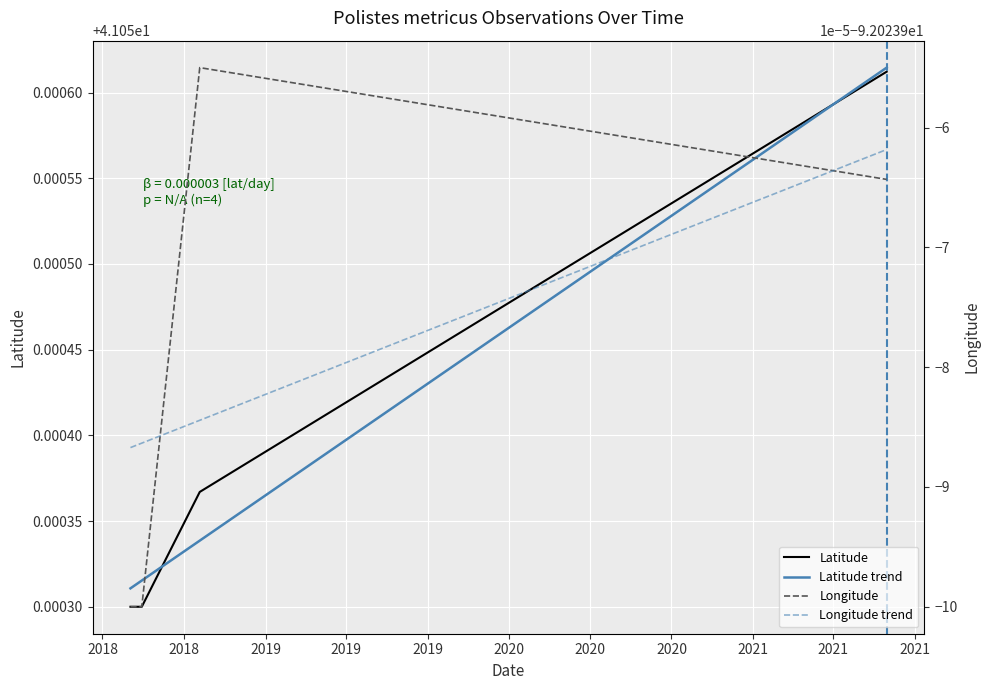

What is the label of the 2nd point from the left?

2018-06-29